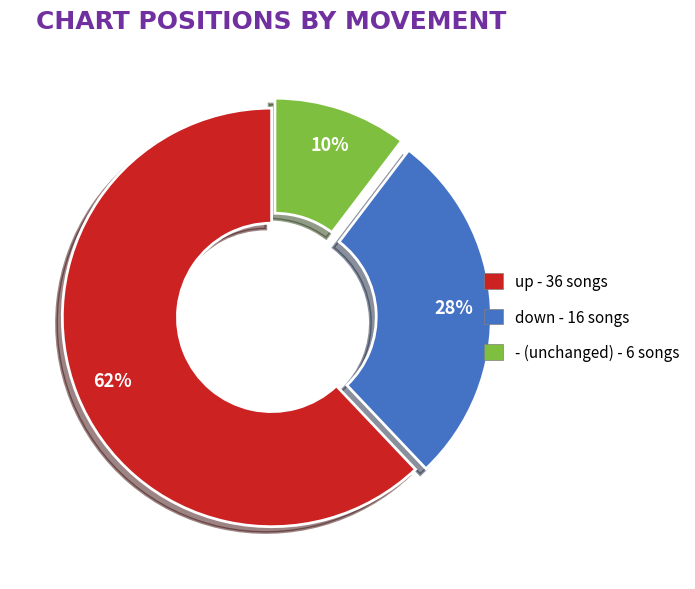

What is the ratio of the value at up to the value at down?

2.2